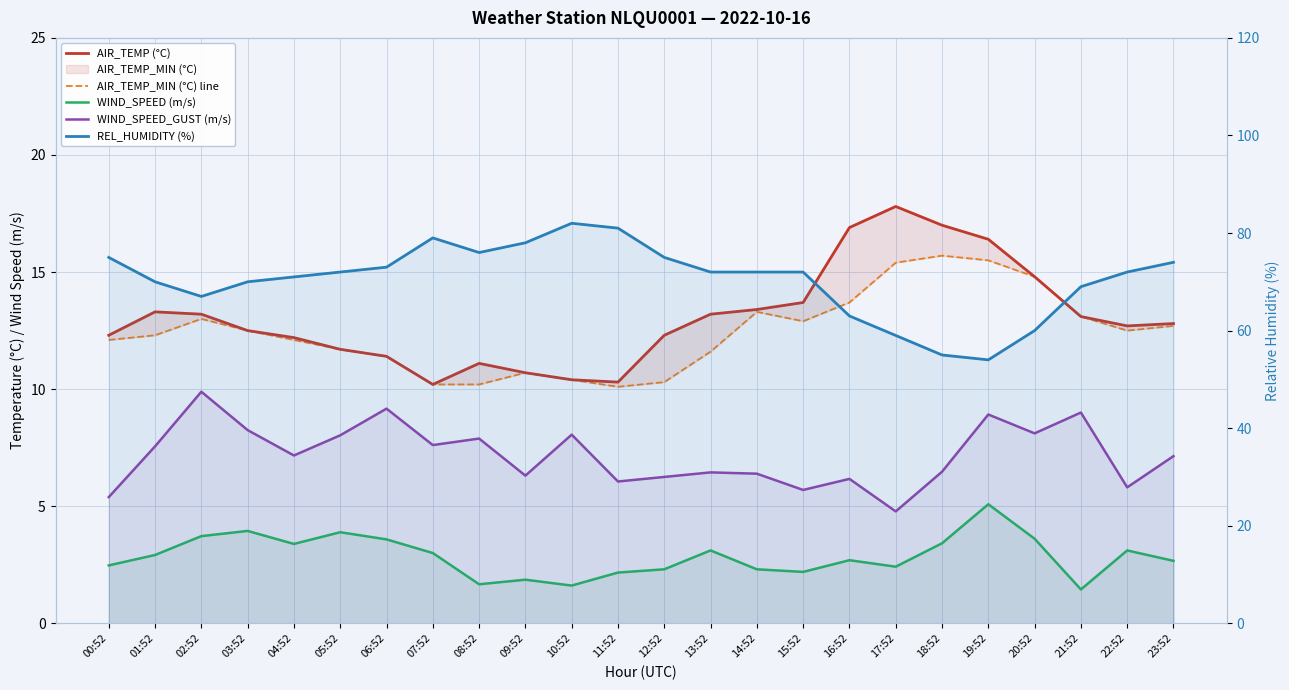

How many interior local valleys does the WIND_SPEED_GUST (m/s) series have?

8